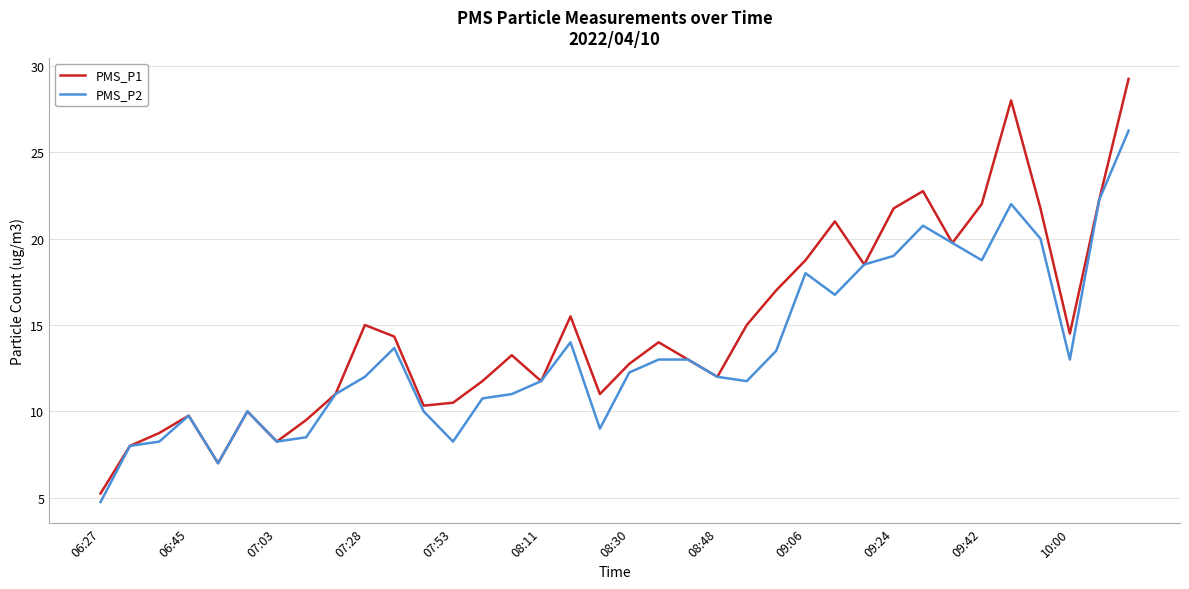

What is the lowest value of the PMS_P2 series?

4.8